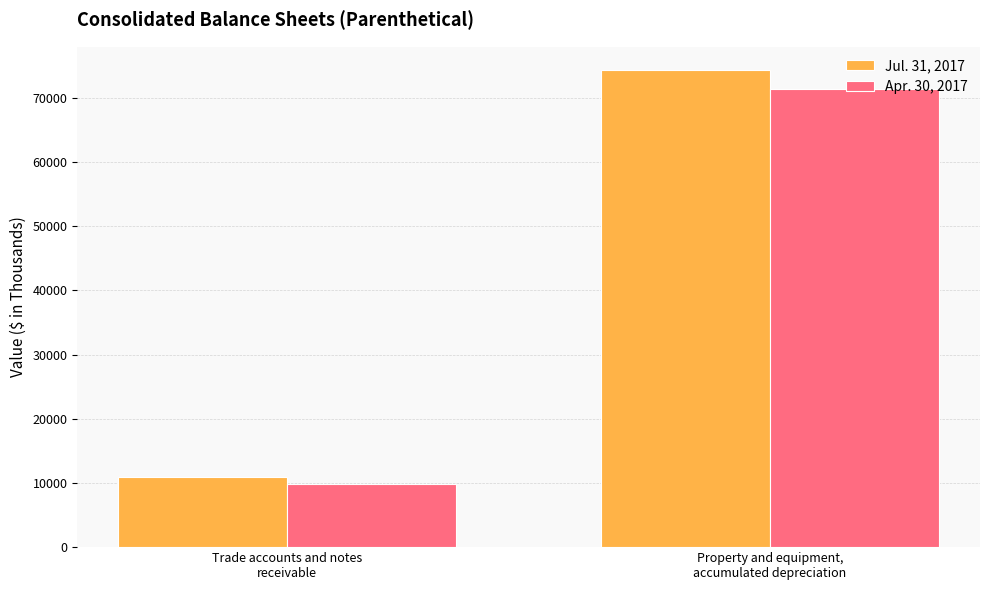

The value of Apr. 30, 2017 at Trade accounts and notes
receivable is 5984. True or false?

False